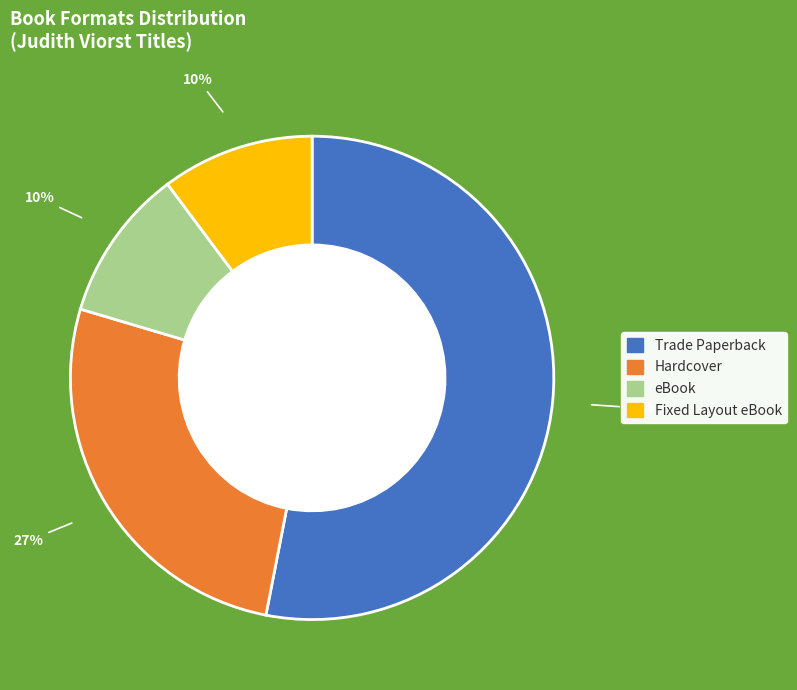

Between Trade Paperback and eBook, which is larger?

Trade Paperback